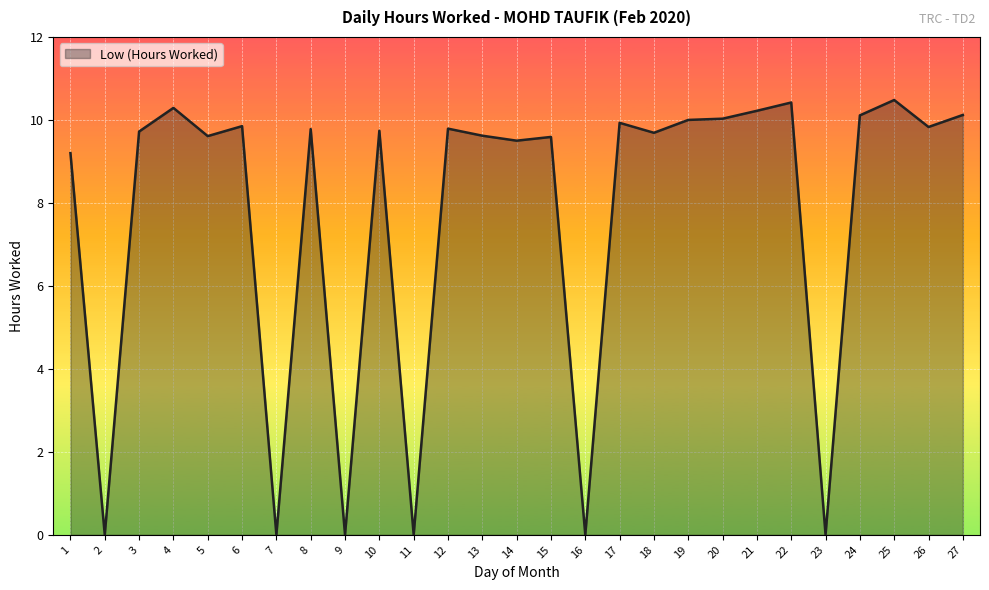

Count the number of categories in the chart.

27